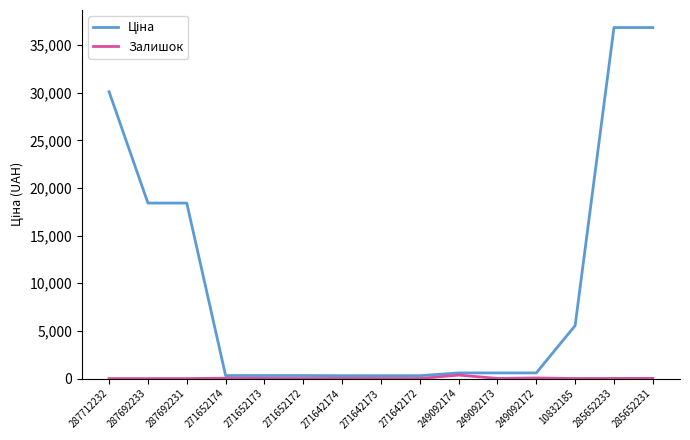

What is the spread (max minus min) of values at 287712232?

30102.8